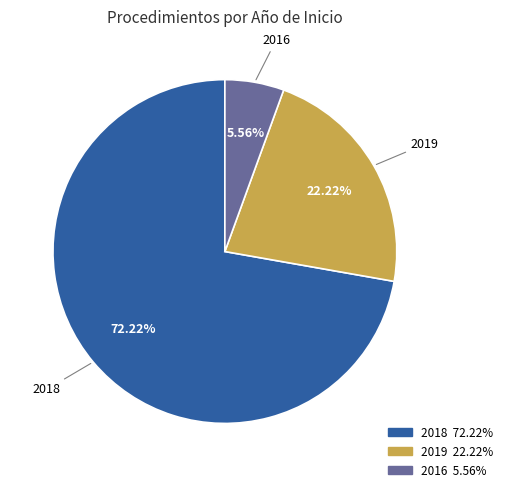

Which category has the smallest portion of the pie?

2016